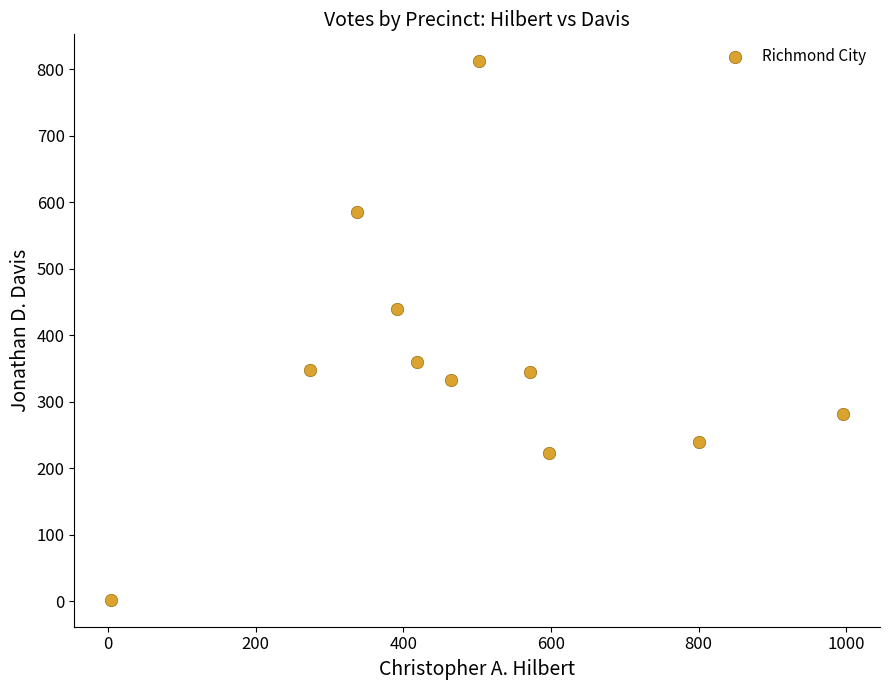

What Y value in the scatter plot is closest to 407?

439